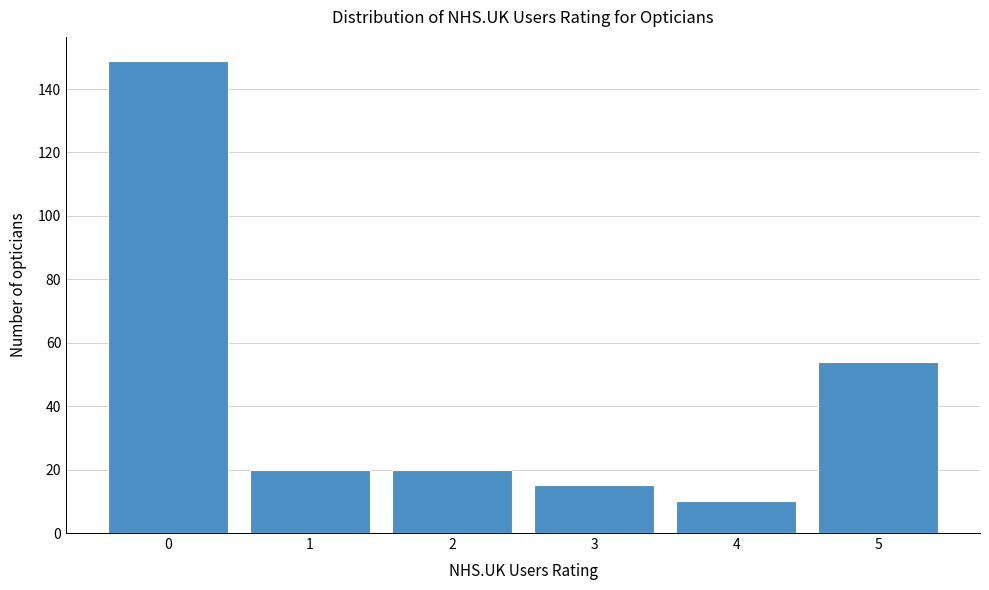

Reading left to right, extract all data points from this chart.

0=149	1=20	2=20	3=15	4=10	5=54